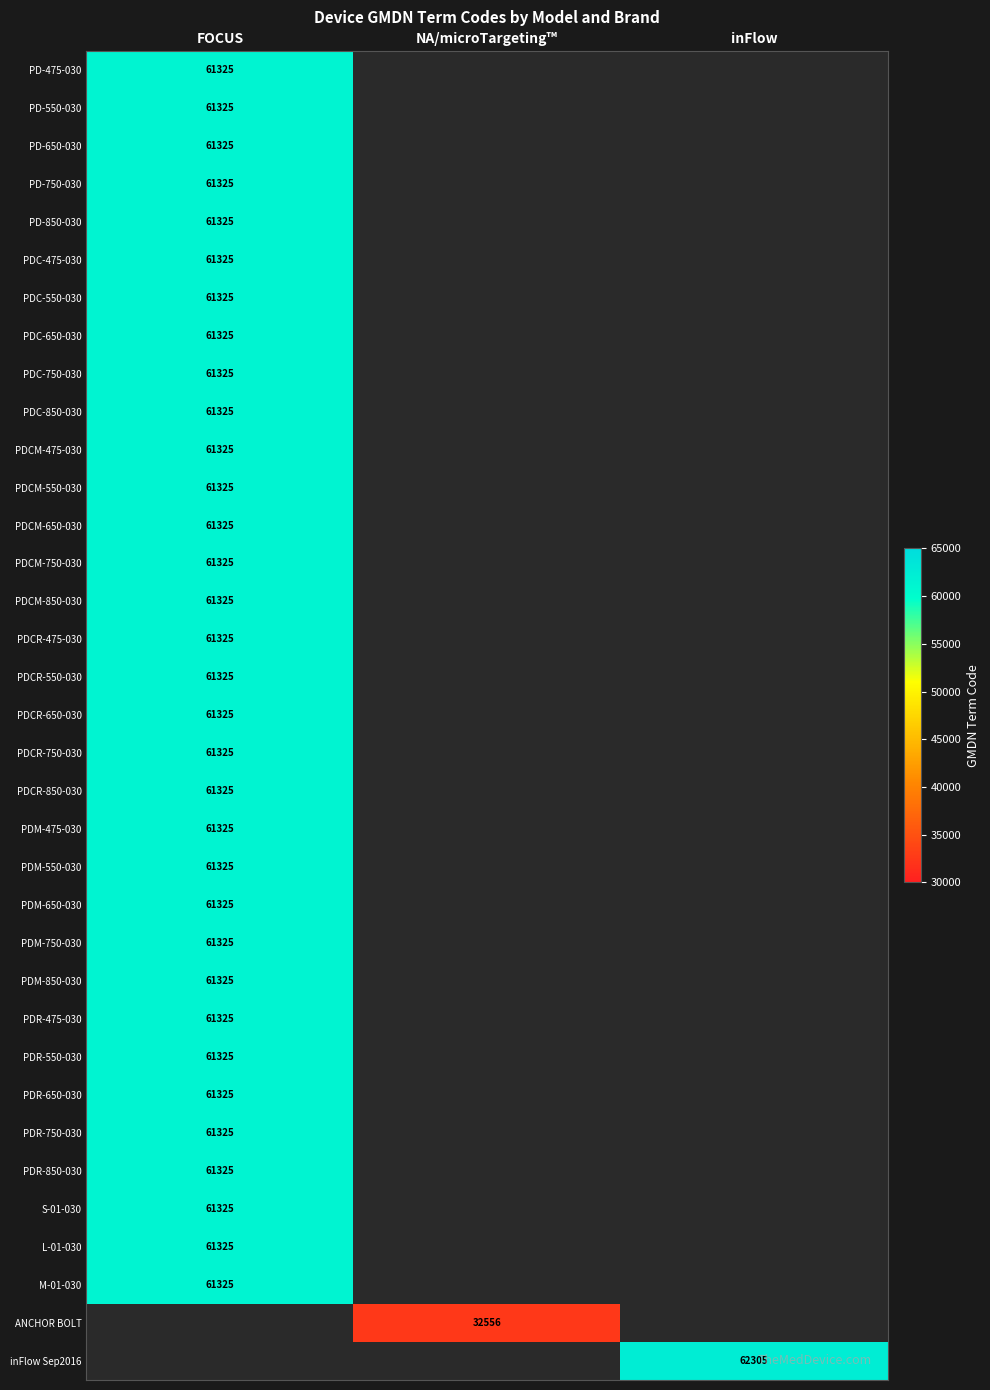

The PDCM-850-030 series shows 41000 at FOCUS. True or false?

False